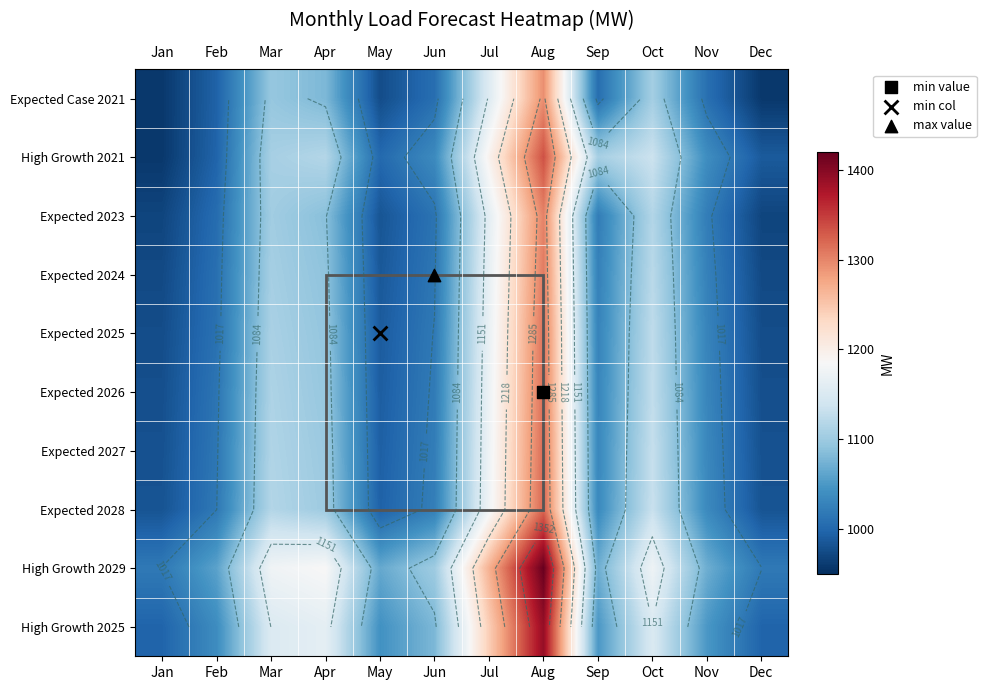

Is the value of High Growth 2029 at Jun greater than the value of Expected 2027 at Aug?

No